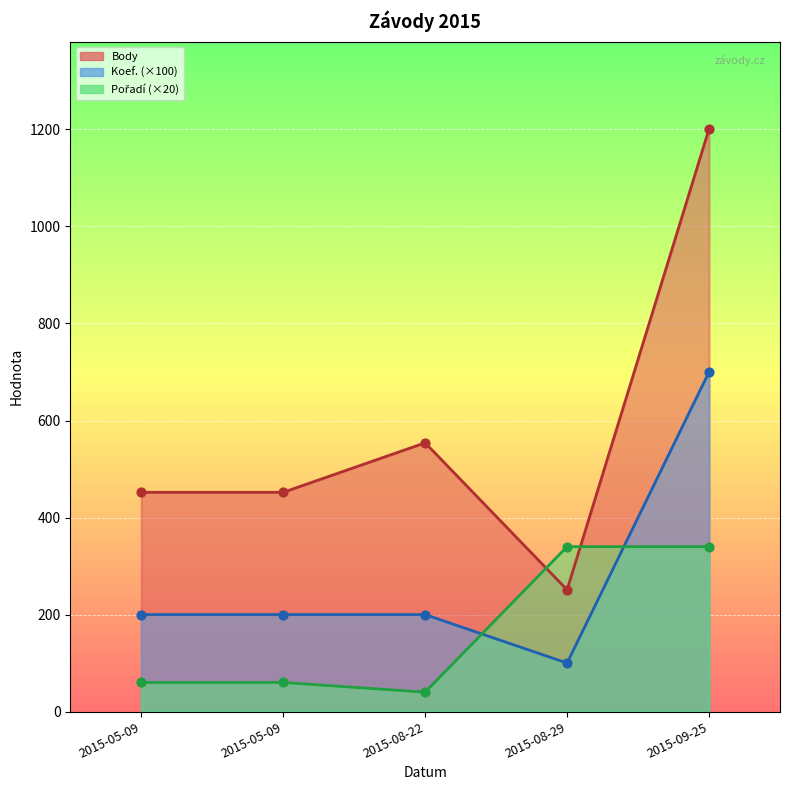

What is the total value across all series at 2015-08-22?

794